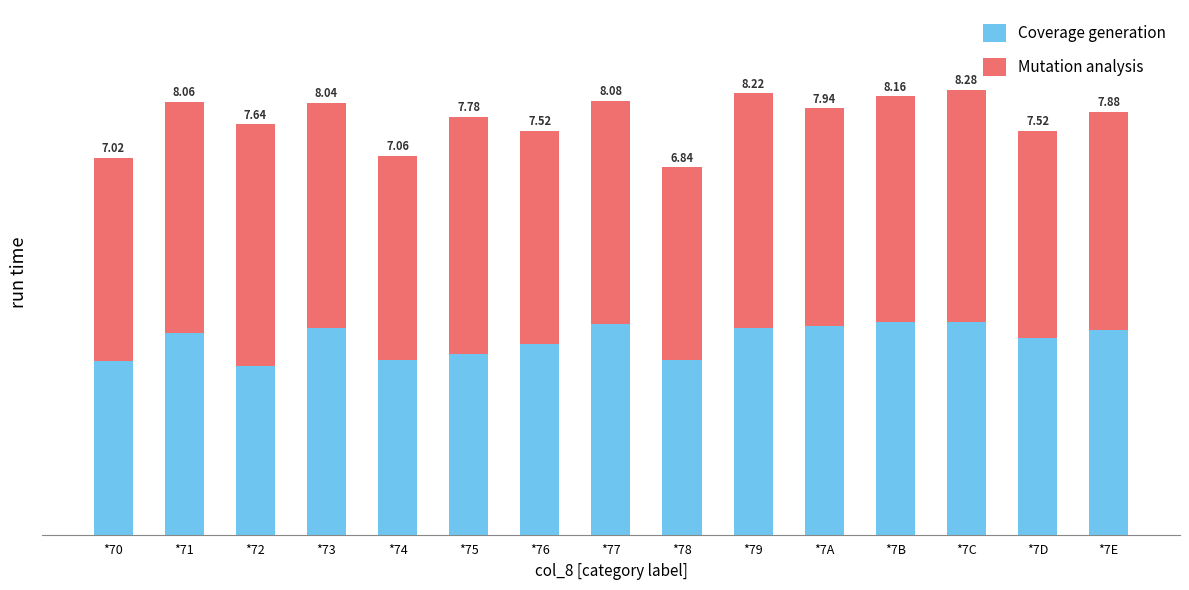

Are the bars horizontal?

No